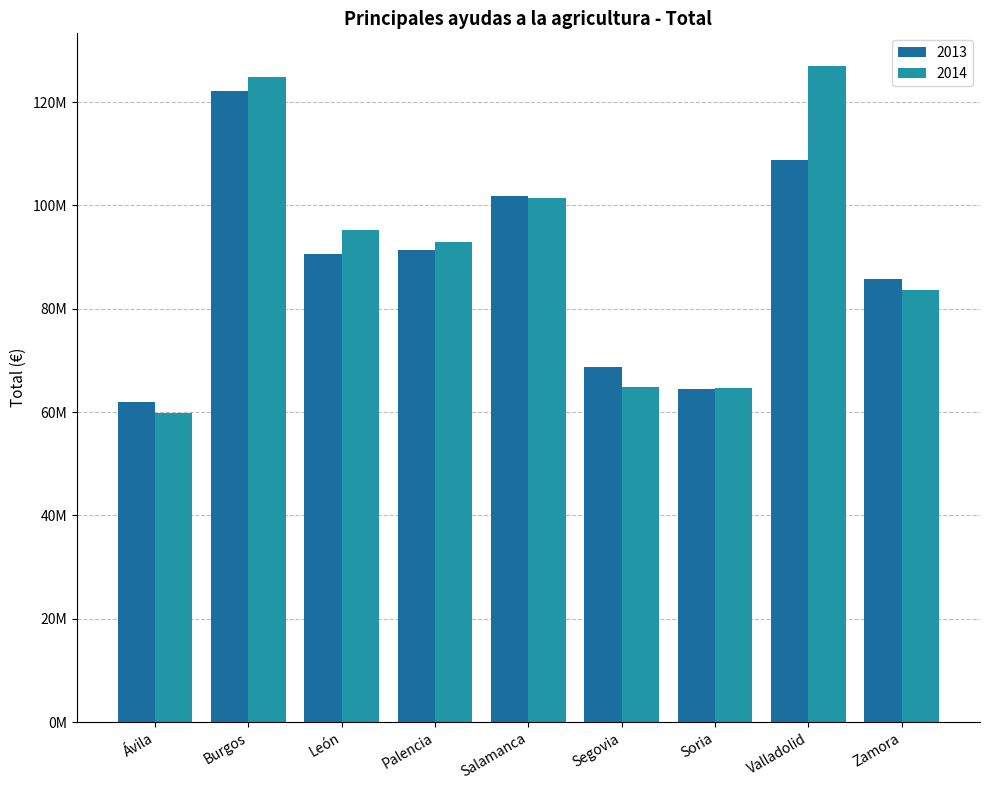

What is the value of the 2013 bar at the 3rd from the left?

90566223.6